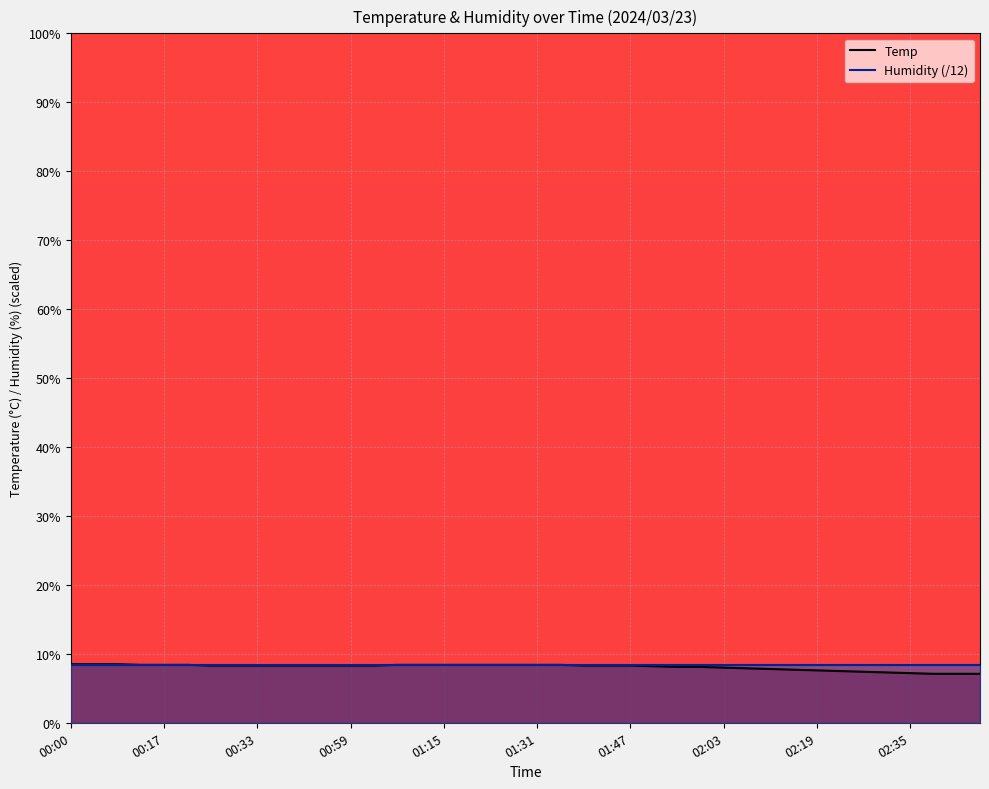

What is the label of the 3rd point from the left?

00:08